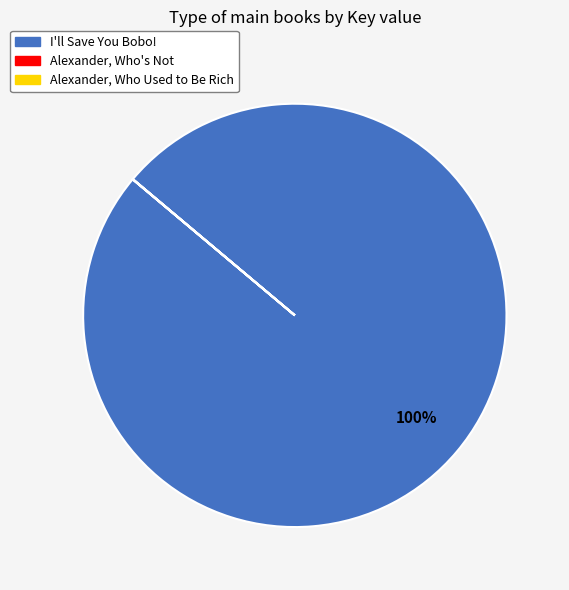

To the nearest percent, what is the difference between the largest and smallest slice percentages?

100%